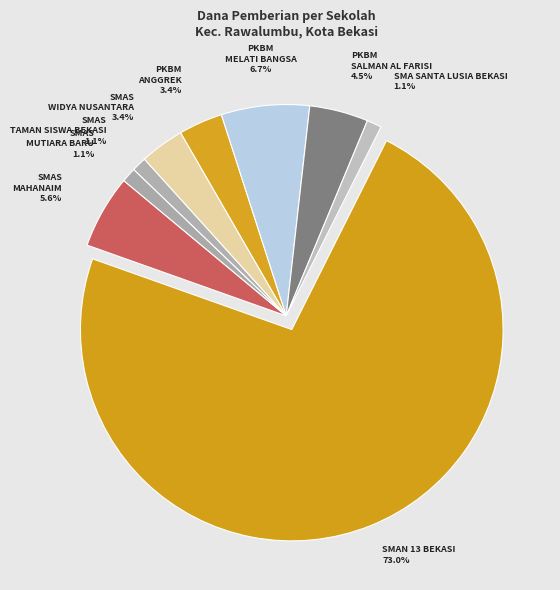

Is there a majority slice in this chart?

Yes